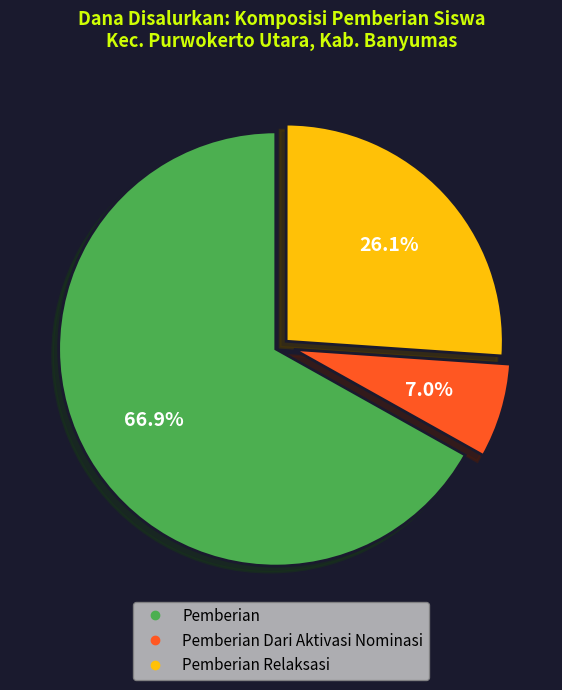

Is there any slice that represents more than half of the pie?

Yes